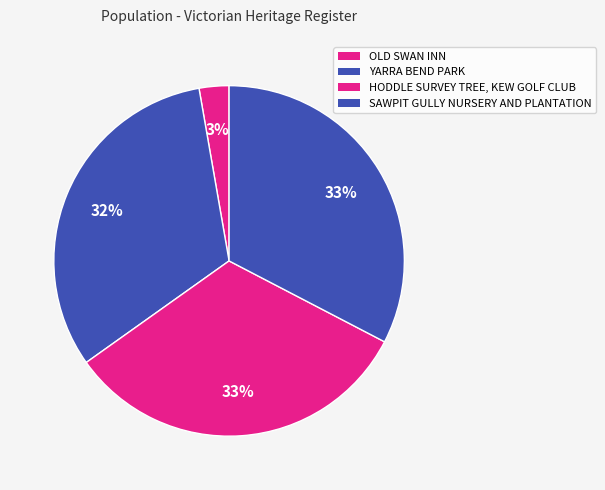

Approximately how many times larger is the value at YARRA BEND PARK compared to OLD SWAN INN?

11.7